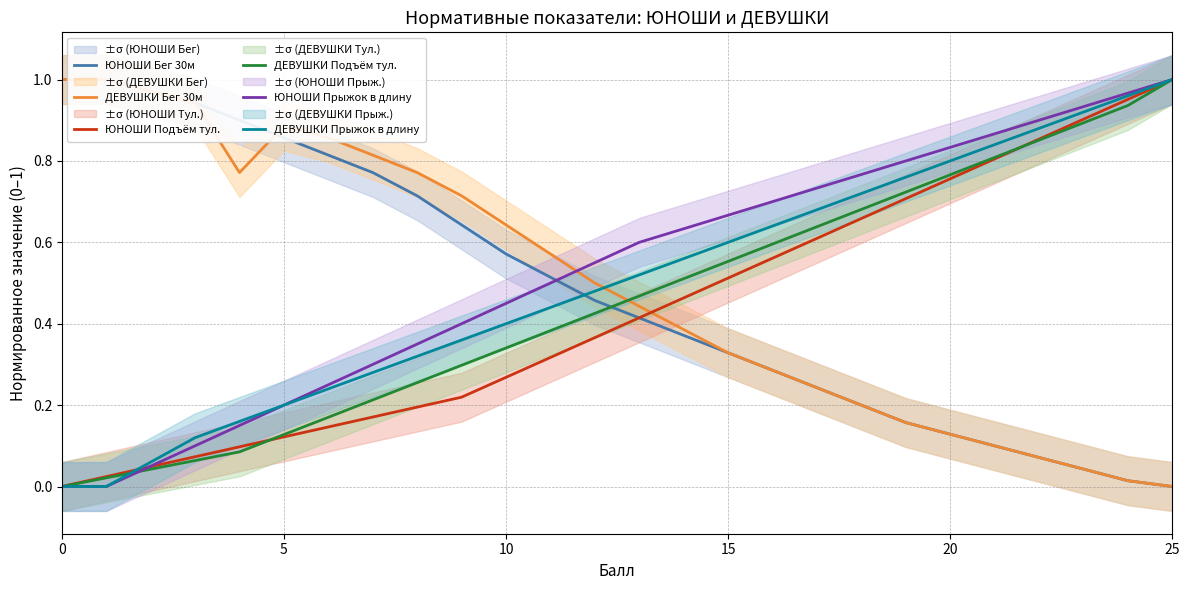

How many data points does each series have?

26